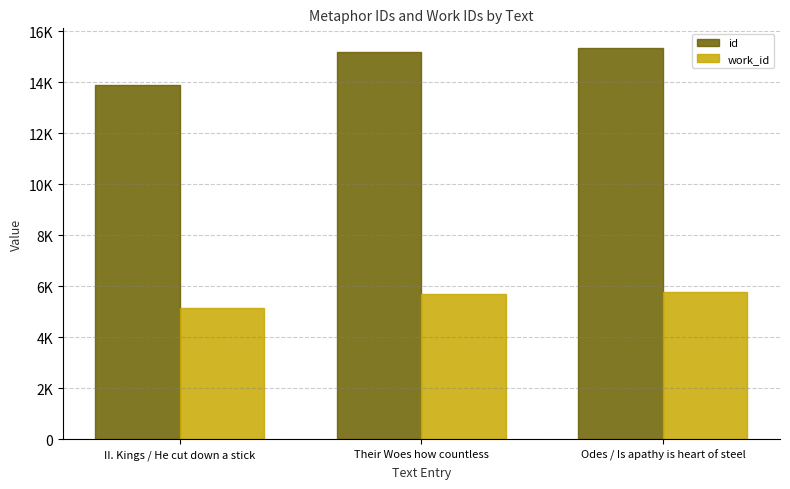

At II. Kings / He cut down a stick, list the series in order from smallest to largest.

work_id, id